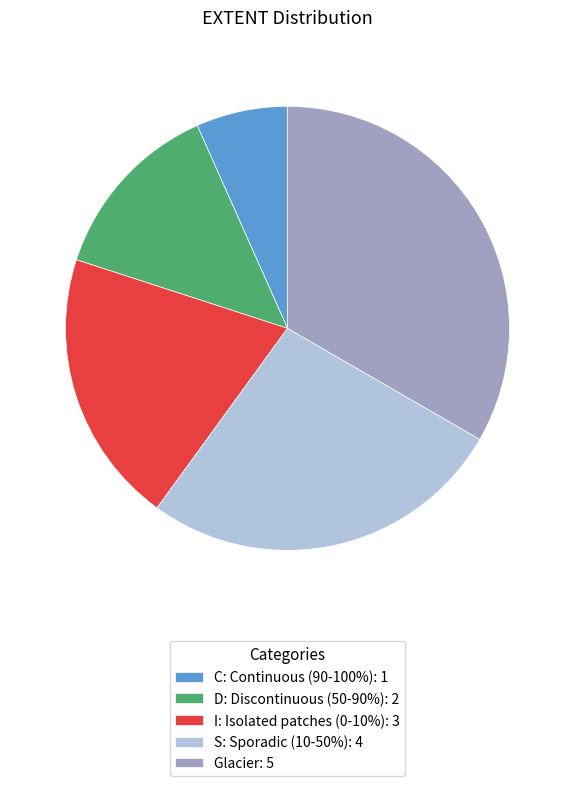

Do Glacier and S together represent more than half of the pie?

Yes